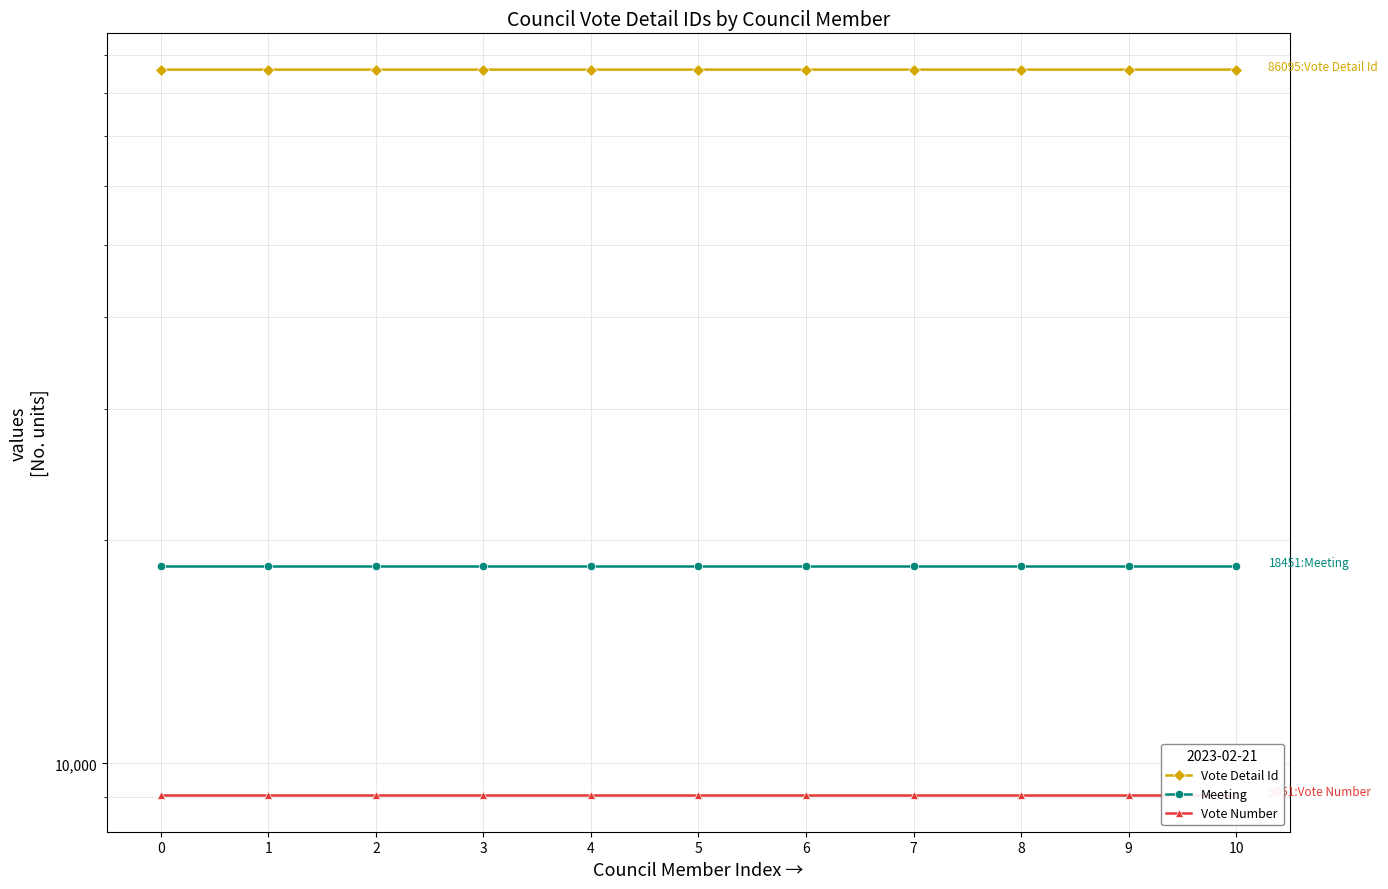

The value of Vote Number at 6 is 5038. True or false?

False